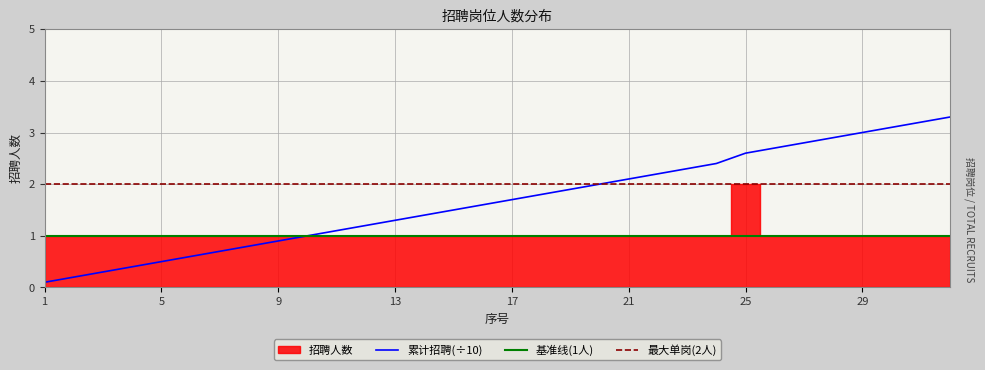

At which label is the value closest to 1?

10